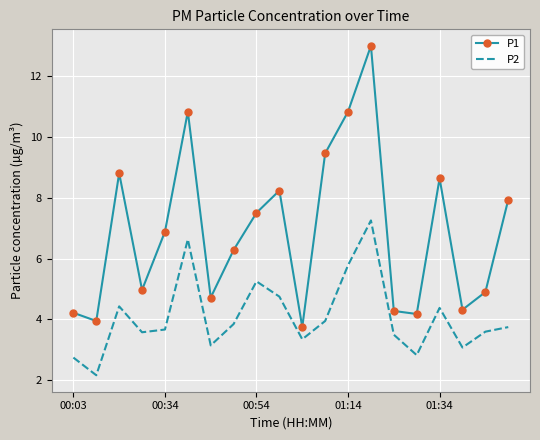

How many interior local valleys does the P1 series have?

6